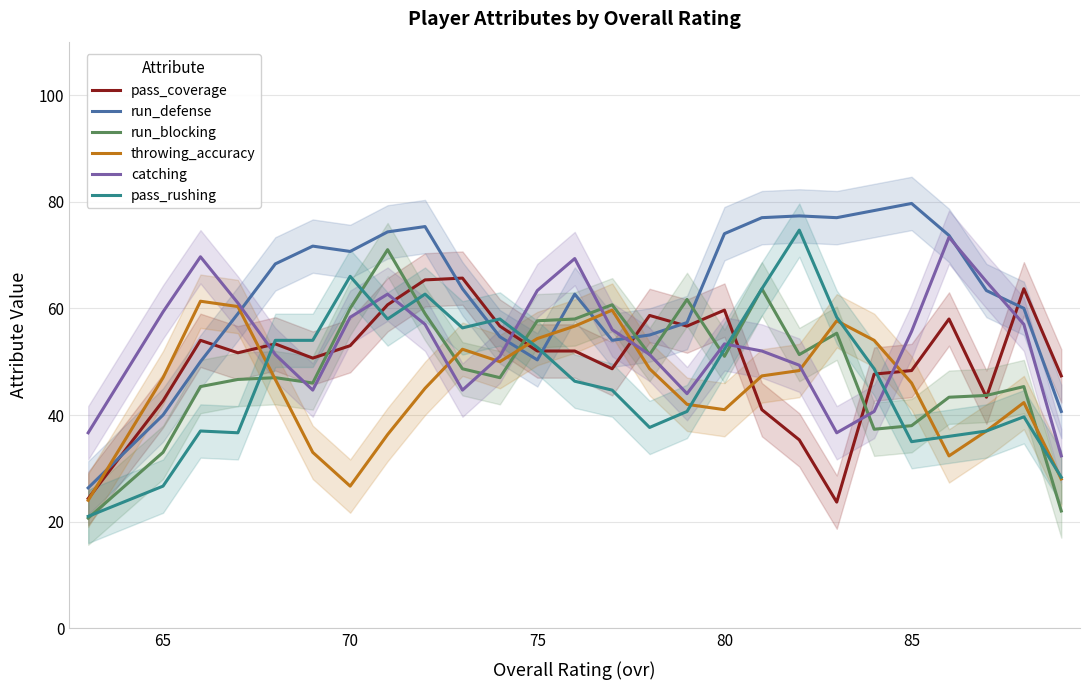

The run_defense series shows 79.7 at 85. True or false?

True